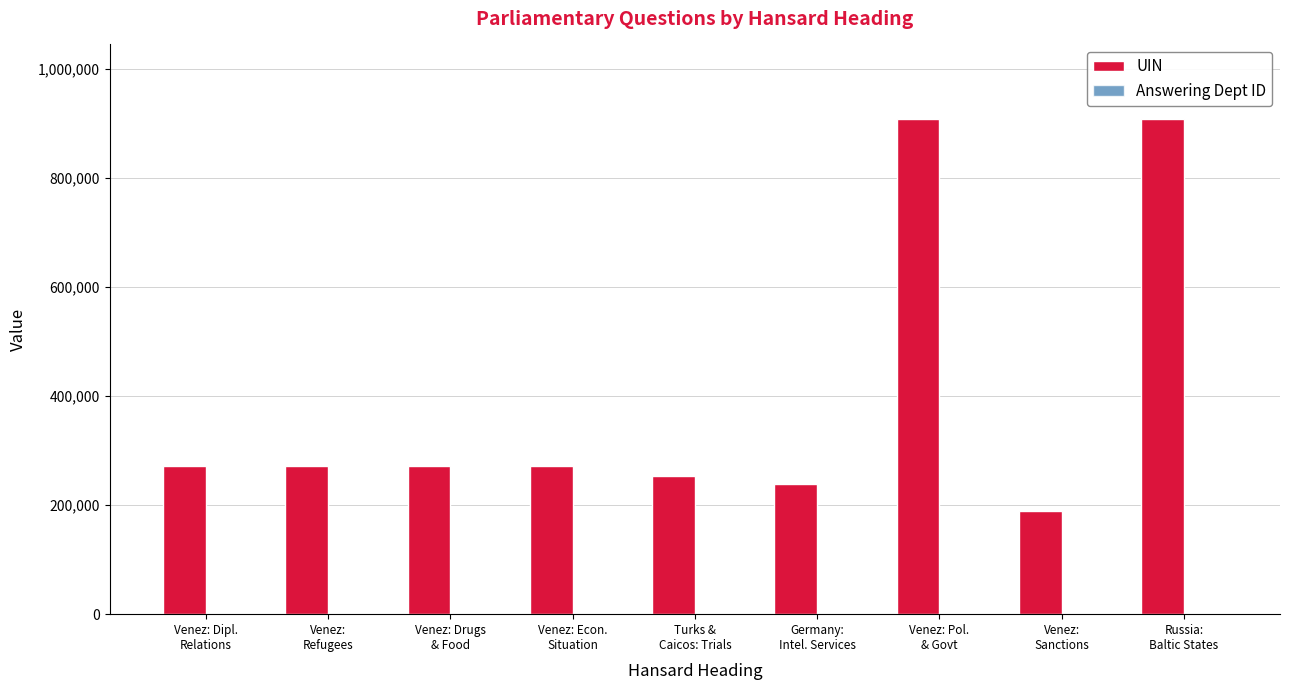

What is the greatest value displayed?

908708